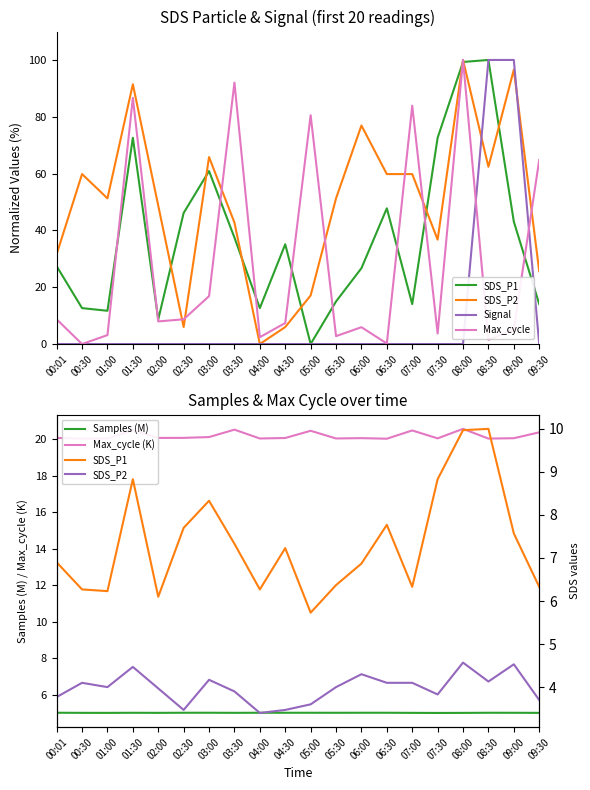

How many distinct data groups are displayed?

6